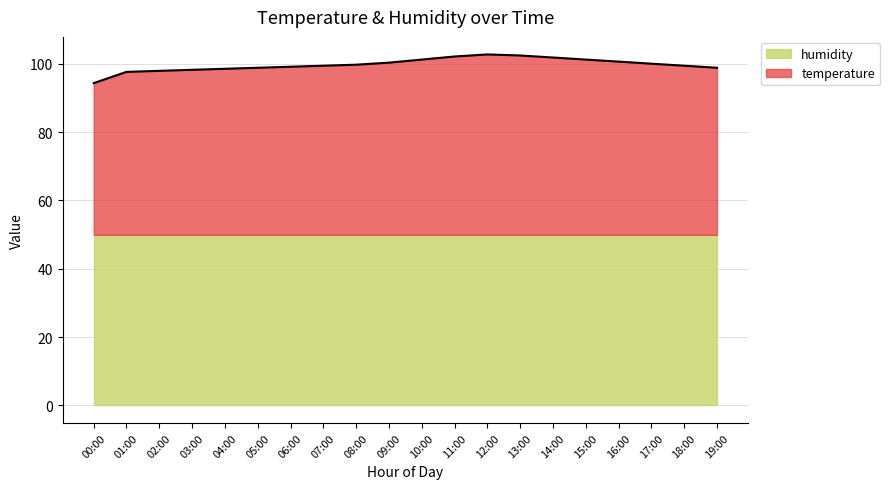

List the labels in order of value, smallest first.

00:00, 01:00, 02:00, 03:00, 04:00, 05:00, 19:00, 06:00, 07:00, 18:00, 08:00, 17:00, 09:00, 16:00, 10:00, 15:00, 14:00, 11:00, 13:00, 12:00